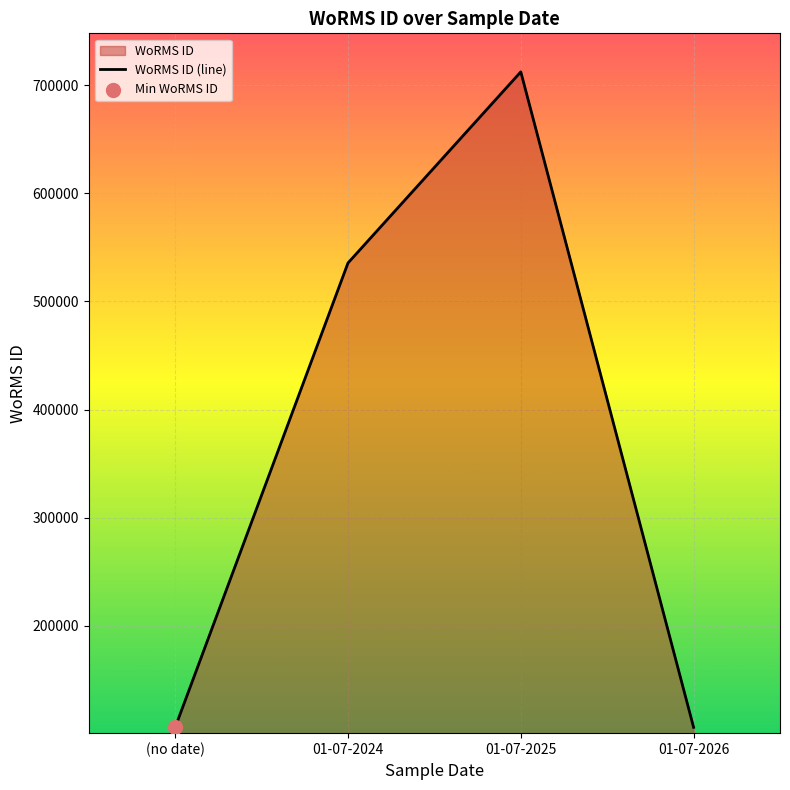

Between 01-07-2024 and (no date), which is larger?

01-07-2024